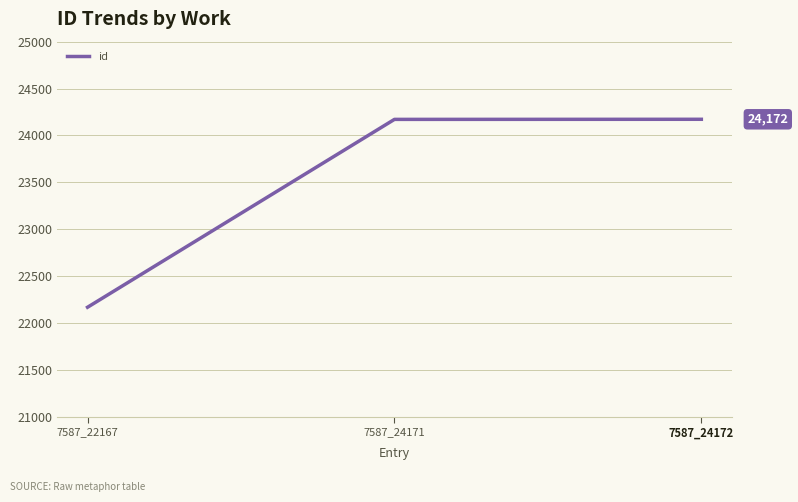

What is the change in value from 7587_22167 to 7587_24171?

+2004